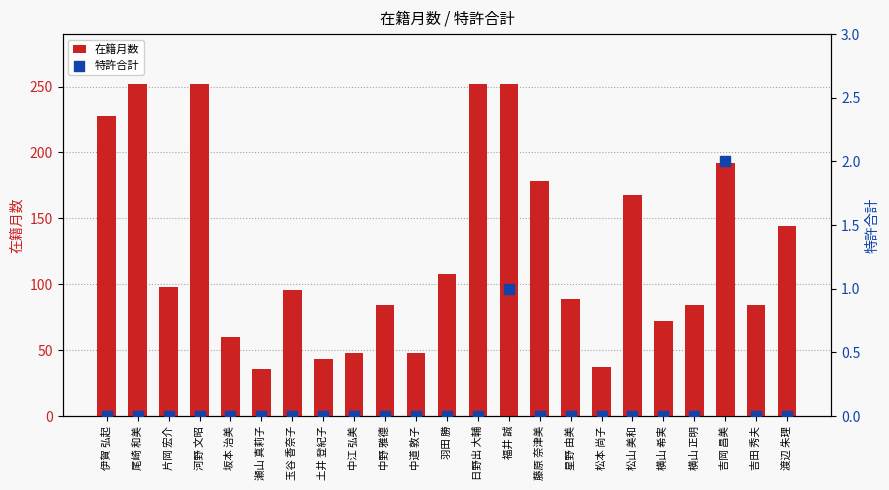

Which series has the largest total across all categories?

在籍月数